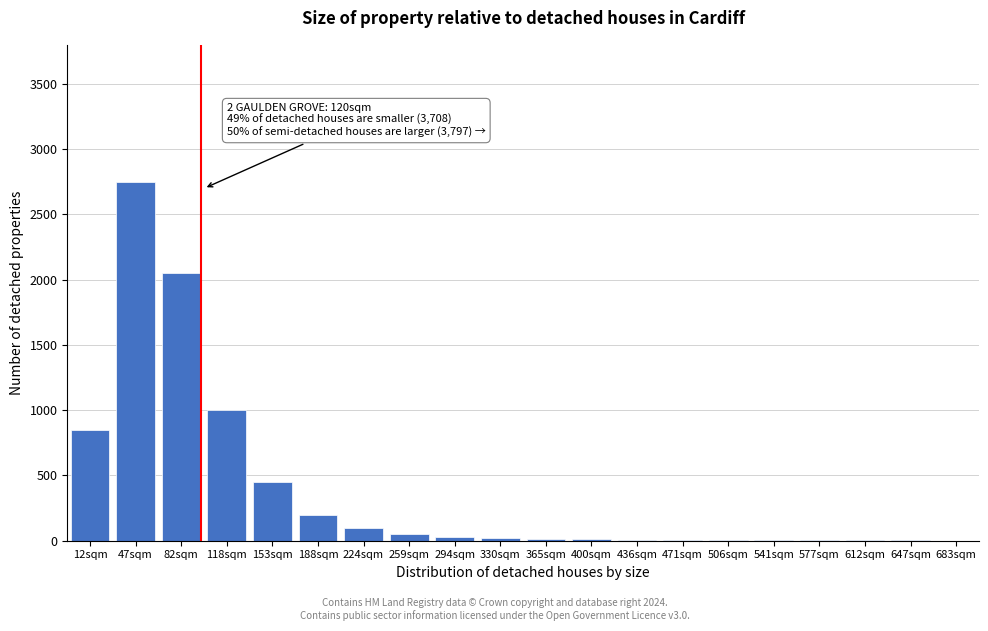

What is the change in value from 47sqm to 188sqm?

-2550